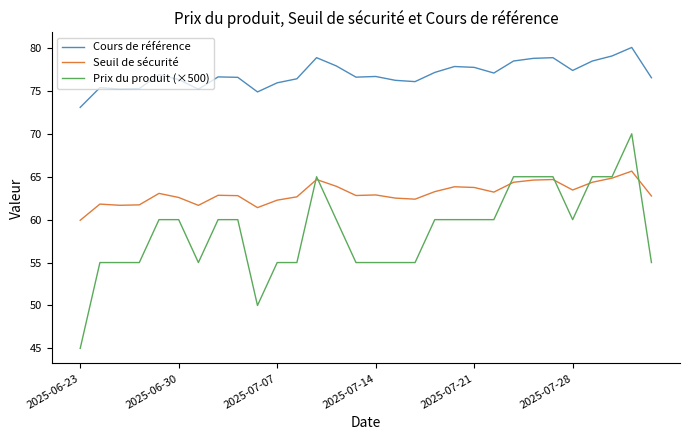

Which series has the largest total across all categories?

Cours de référence